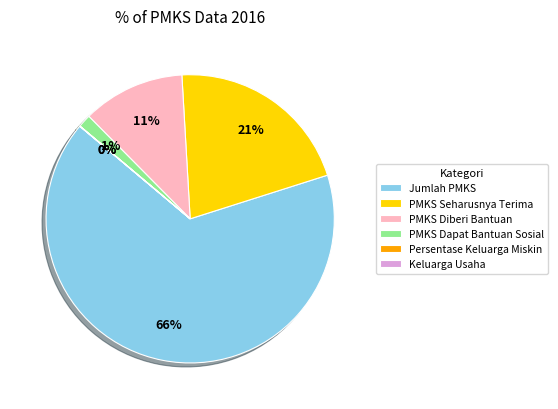

Which category has the biggest portion of the pie?

Jumlah PMKS